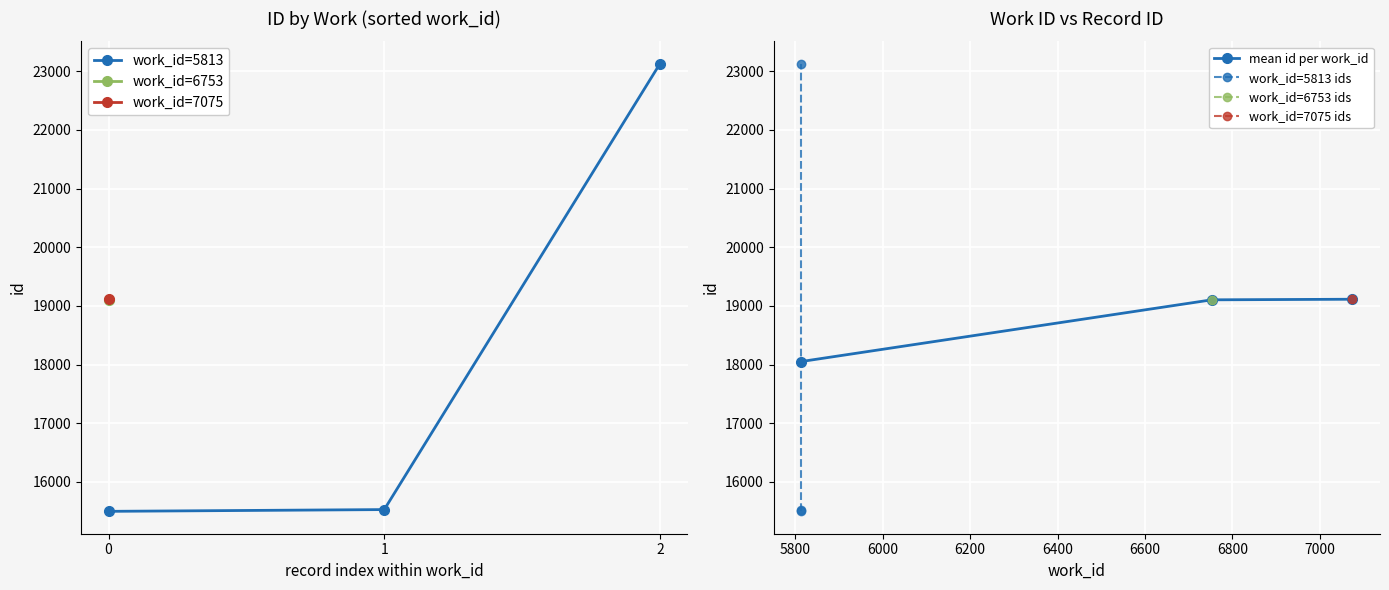

Which has a higher value, 1 or 0?

1